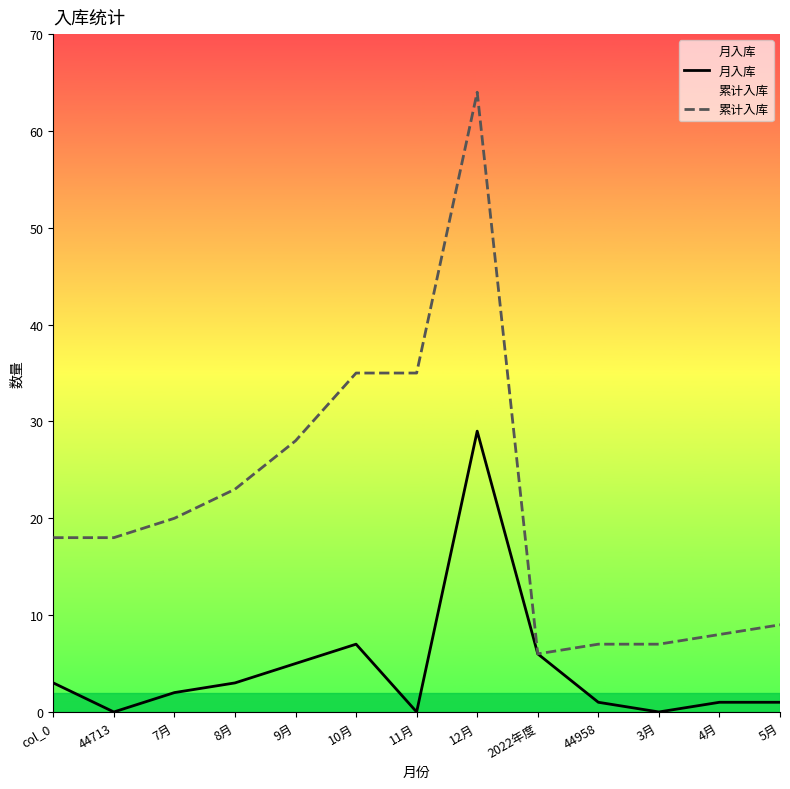

What is the maximum value shown in the chart?

64